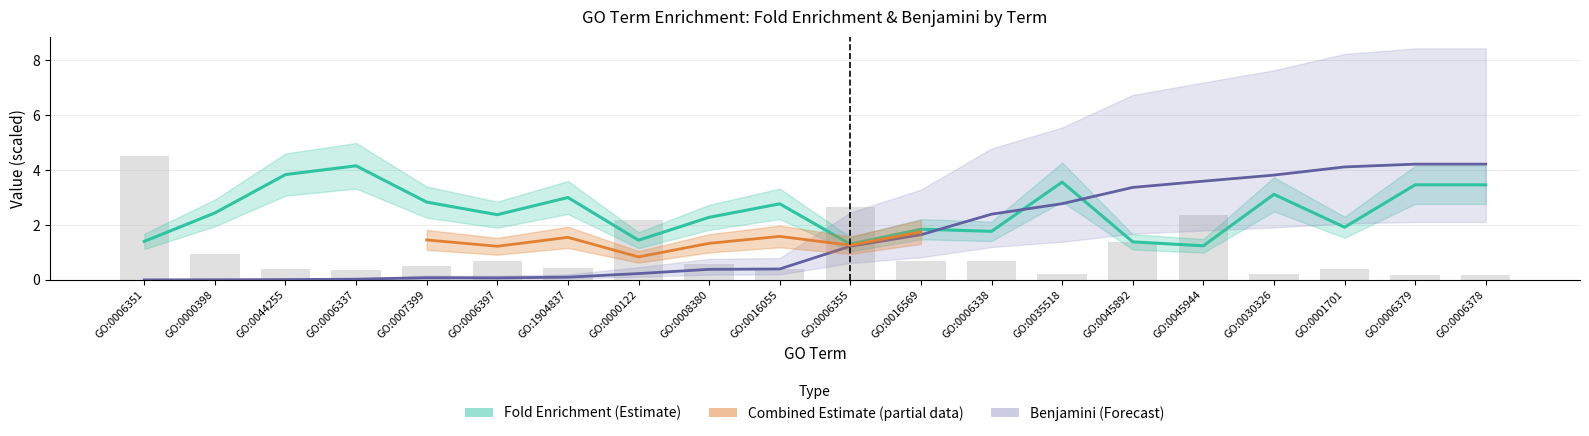

What is the label of the 2nd bar from the right?

GO:0006379